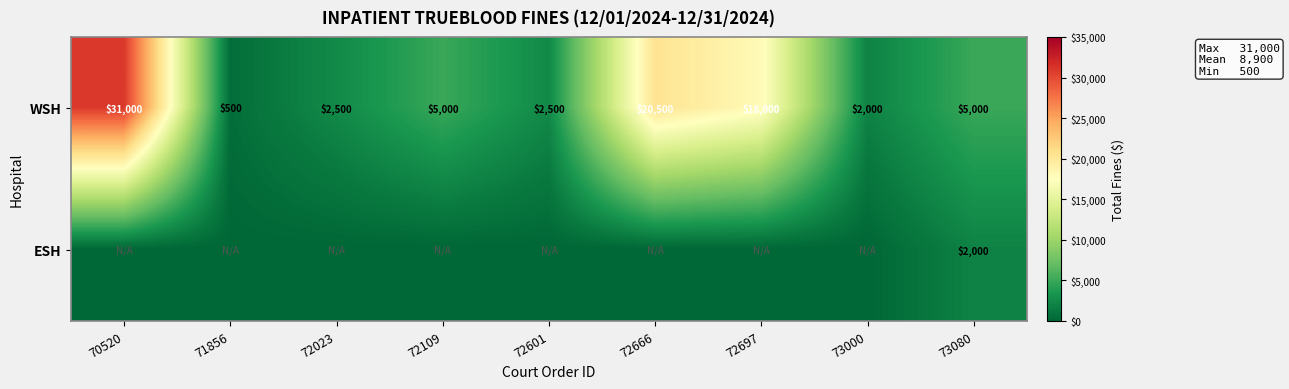

Is the value of WSH at 72666 greater than the value of ESH at 73080?

Yes